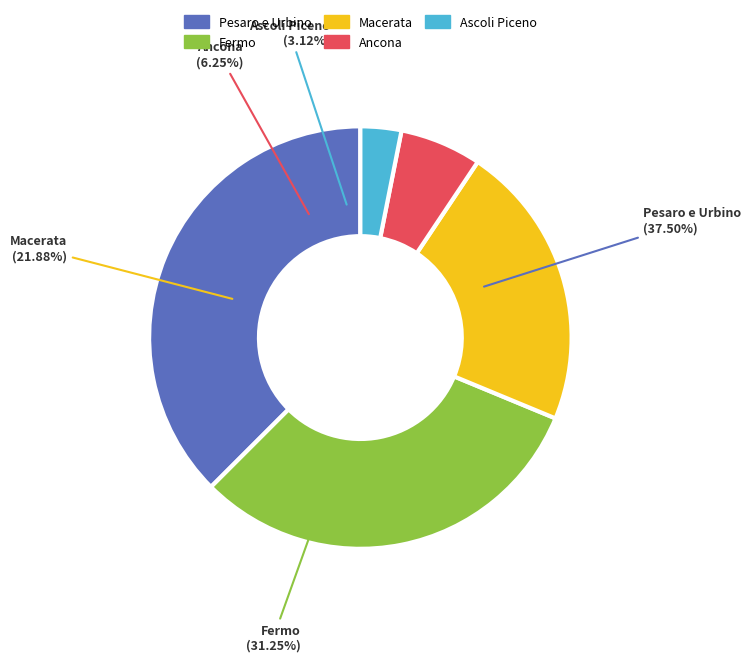

To the nearest percent, what is the difference between the Pesaro e Urbino and Fermo slice percentages?

6%